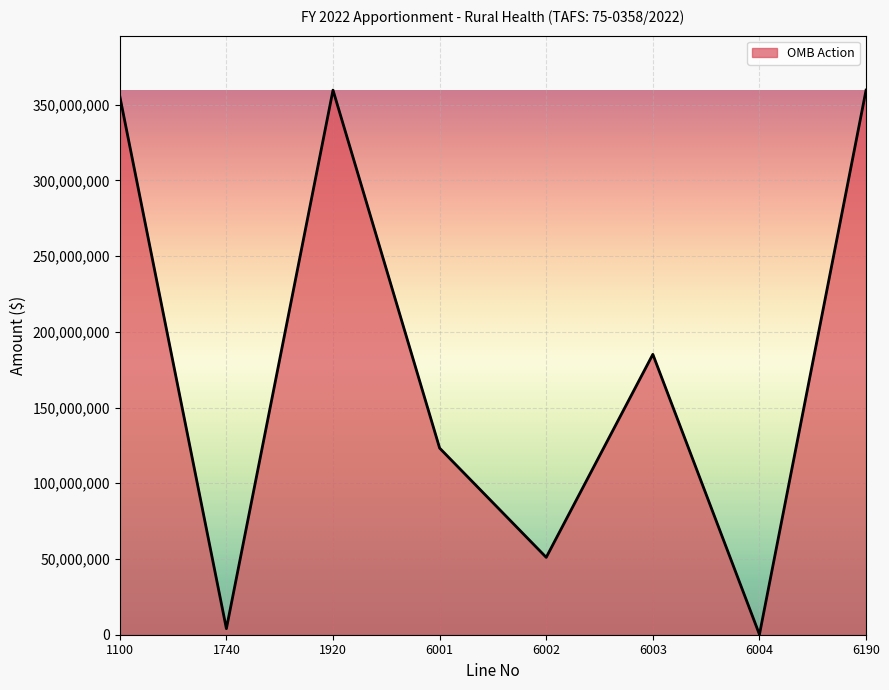

True or false: the data shows 167279639 at 6190.

False